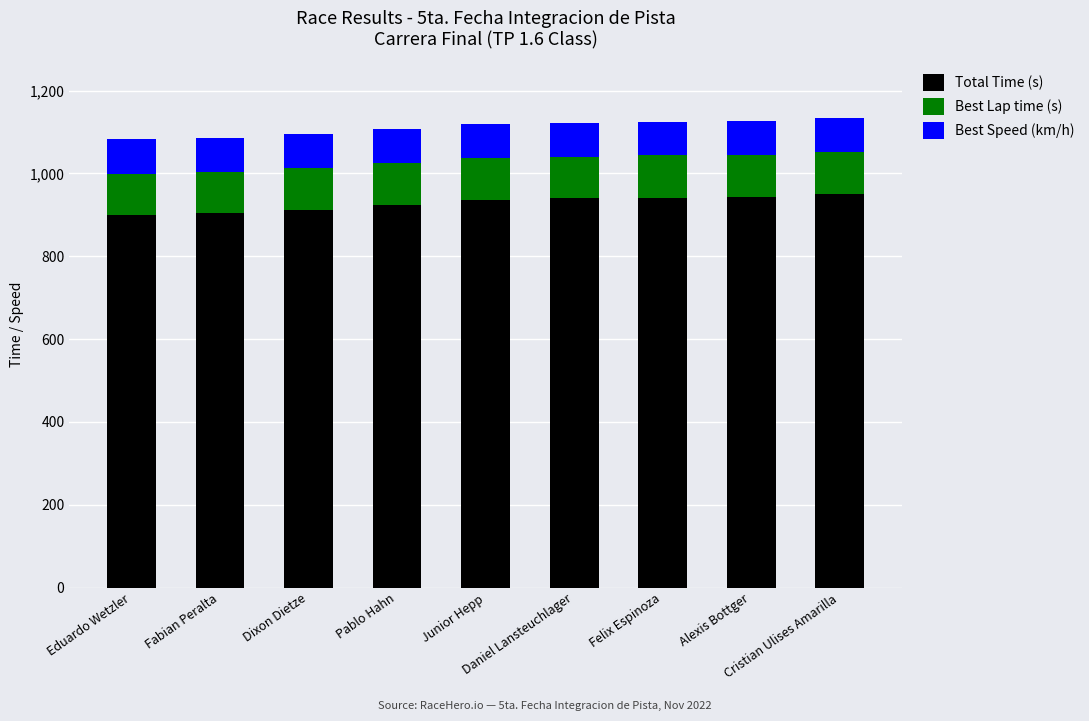

What is the maximum value for Total Time (s)?

950.8